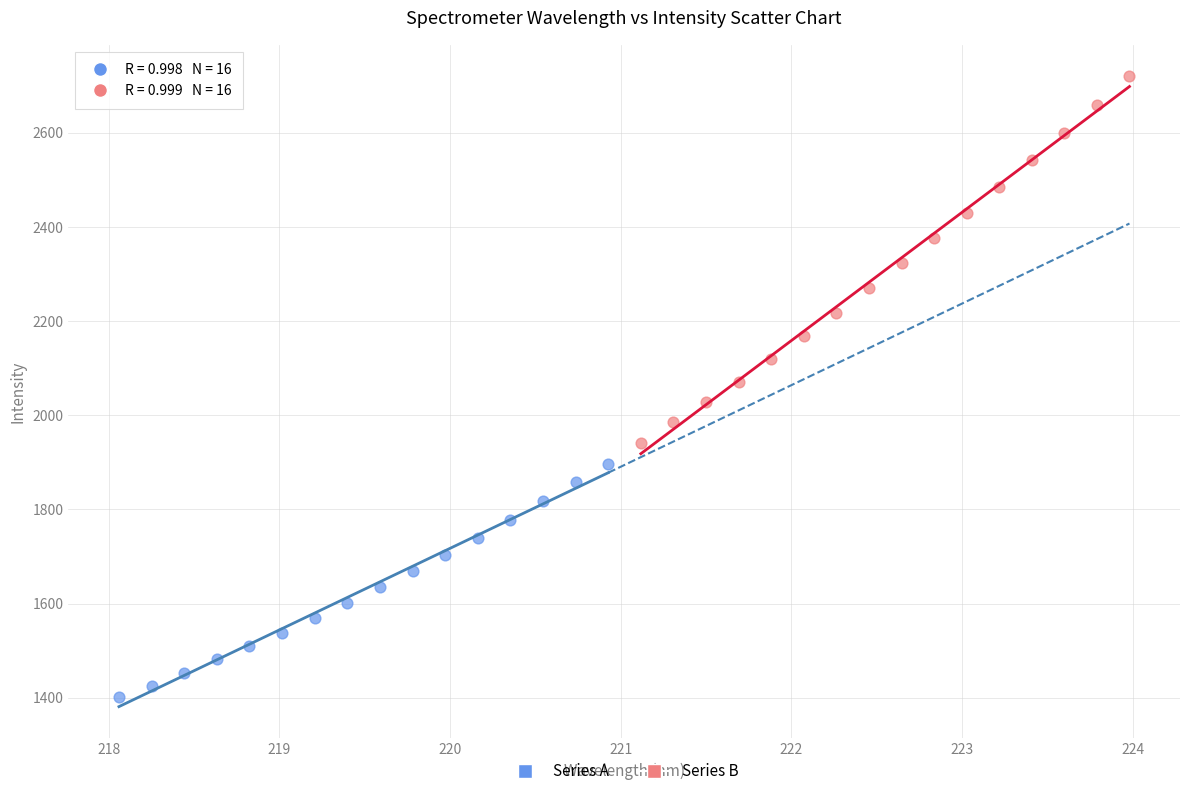

Which series has the largest Y range (max minus min)?

Series B